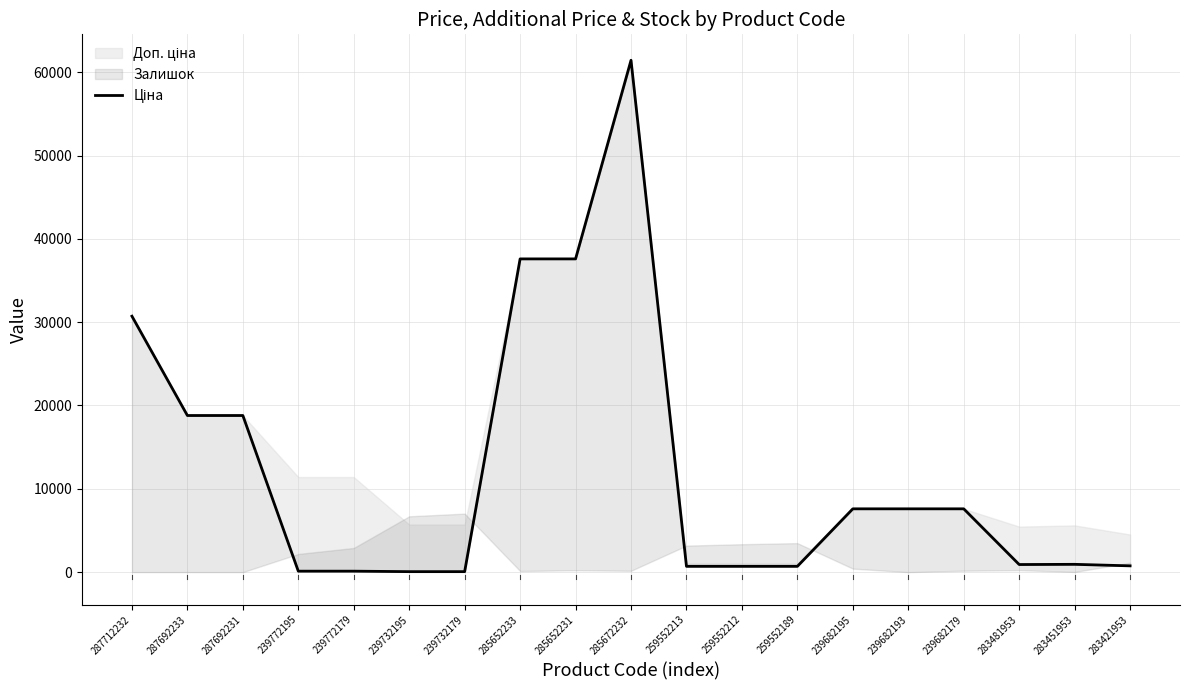

What is the sum of the values at 239682193 and 239772195?

7710.6